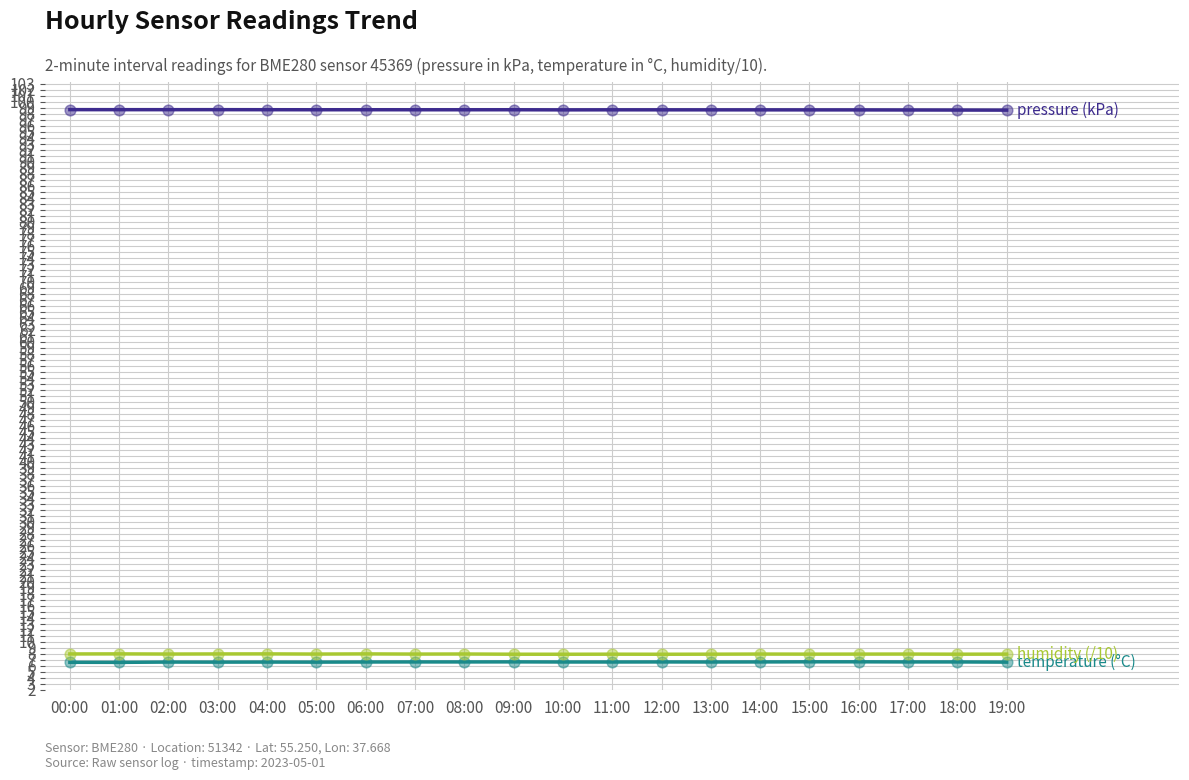

What is the total value across all series at 01:00?

113.3